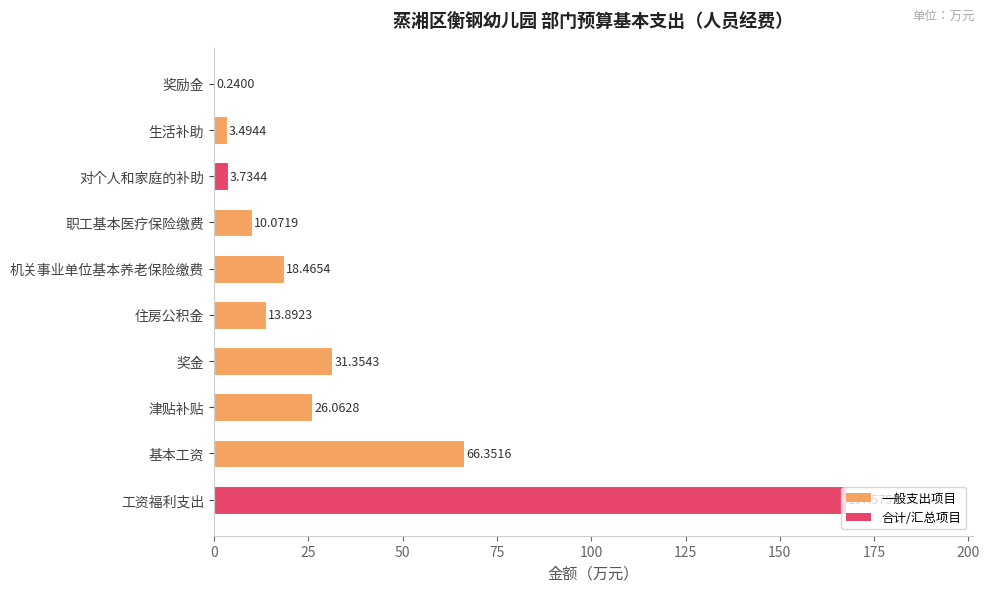

Where is the data nearest to the value 83?

基本工资